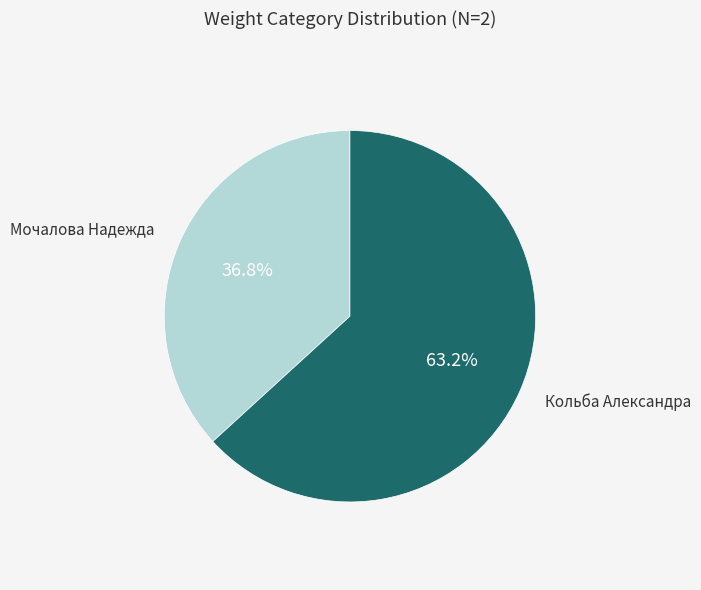

Rank the categories by value from highest to lowest.

Кольба Александра, Мочалова Надежда